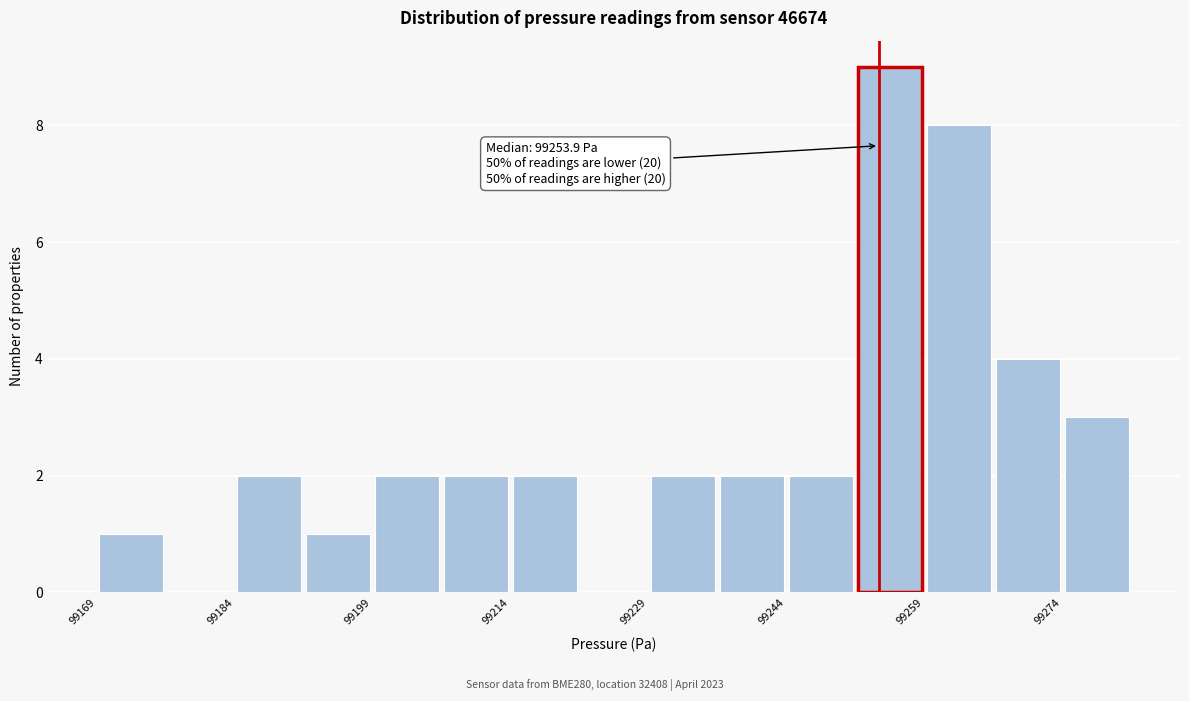

Read against the x-axis, roughly where is the centre of the tallest bar?

99256